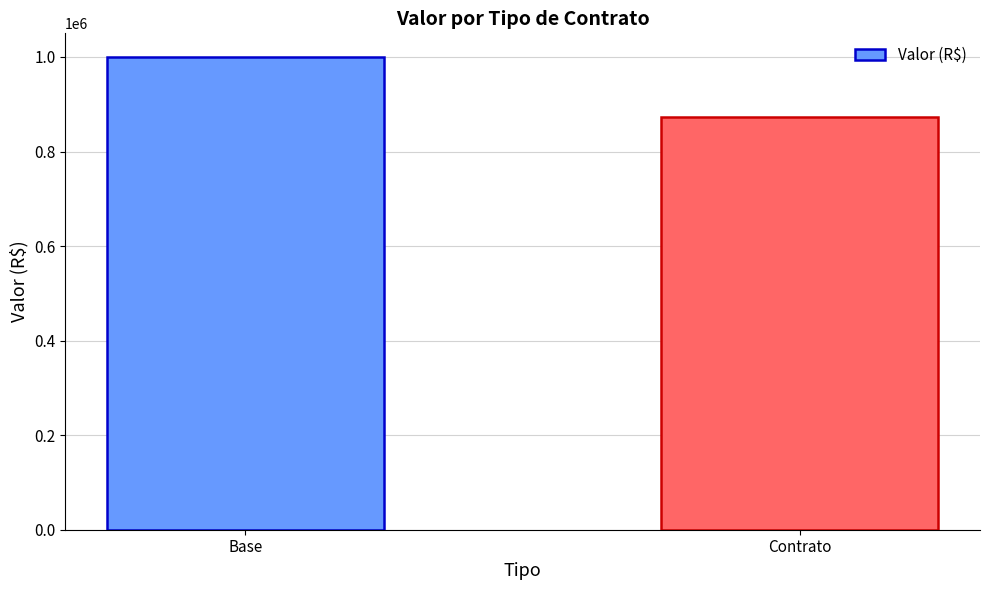

What is the sum of all values?

1872079.1